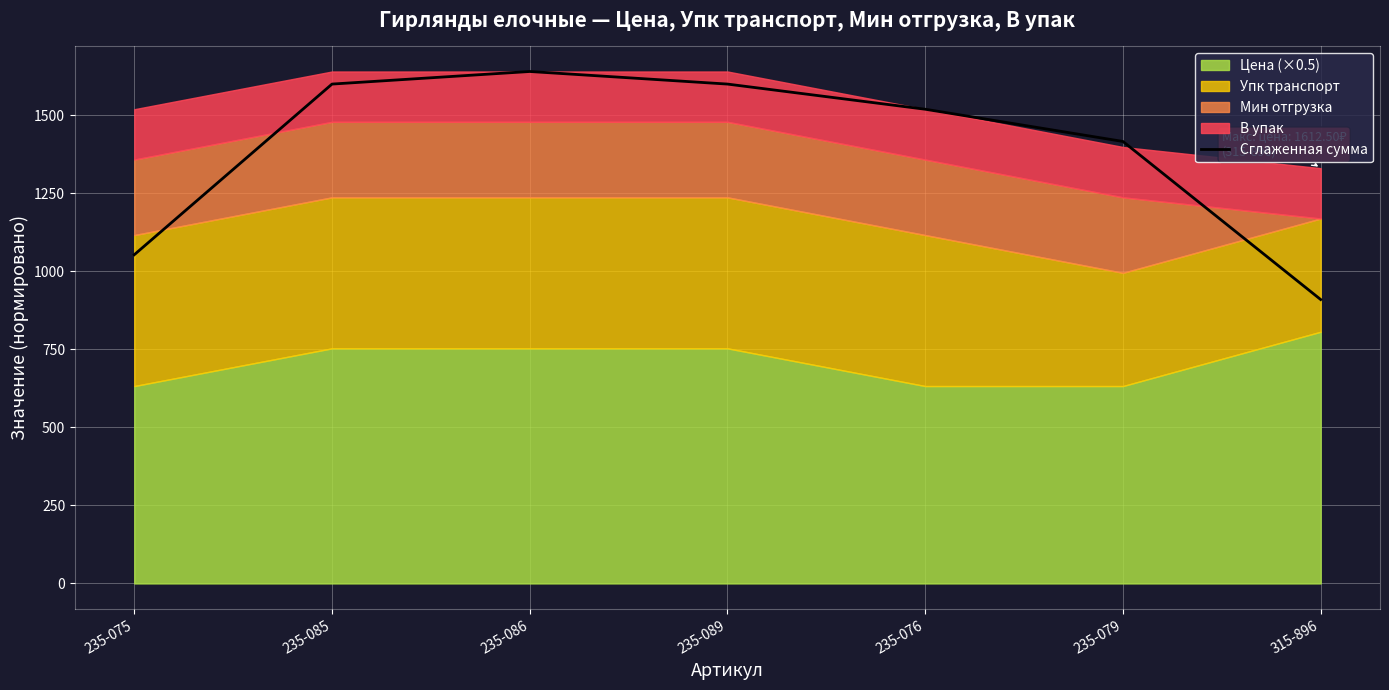

Between 235-085 and 235-075, which is larger?

235-085